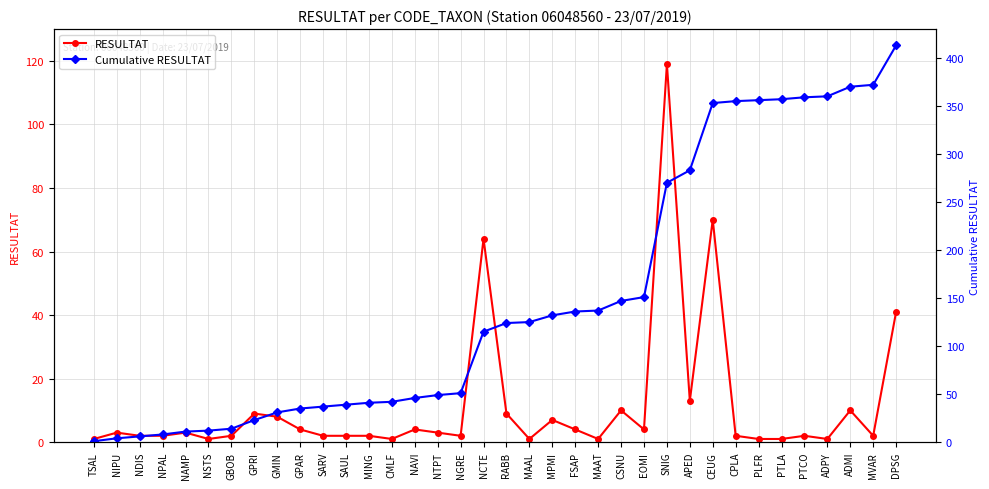

Count the number of data series in this chart.

2